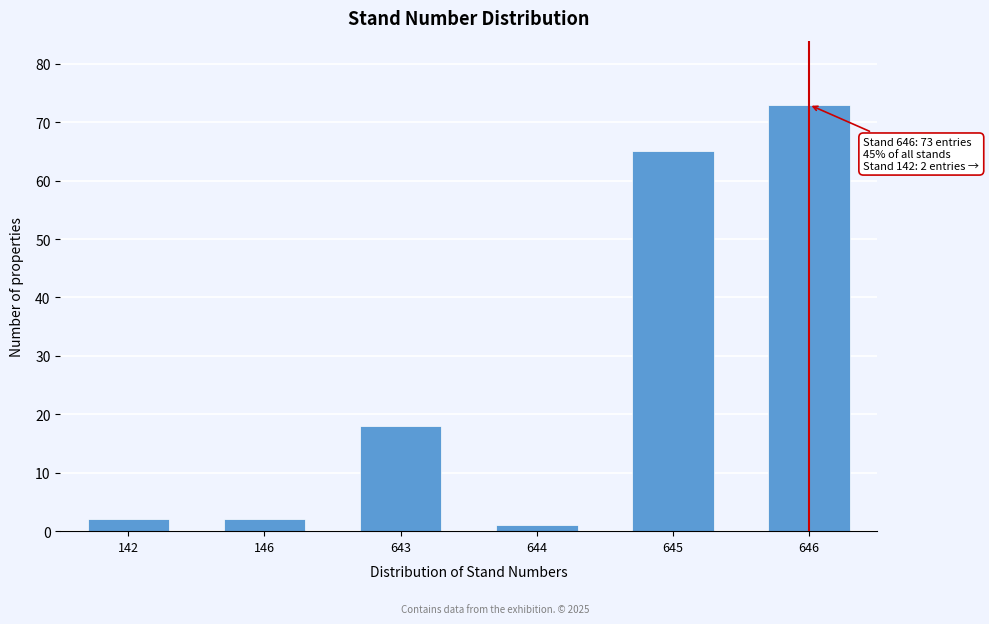

Reading left to right, extract all data points from this chart.

142=2	146=2	643=18	644=1	645=65	646=73